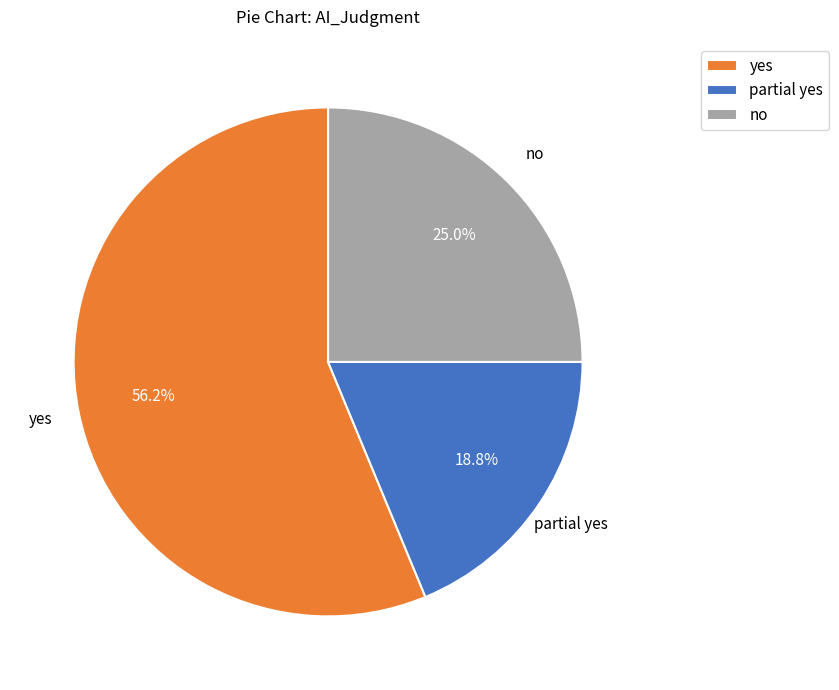

Does any single category account for the majority?

Yes